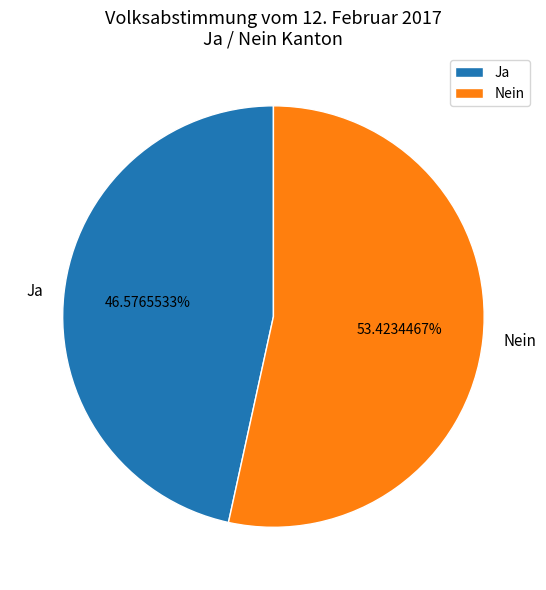

To the nearest percent, what is the combined percentage of Nein and Ja?

100%